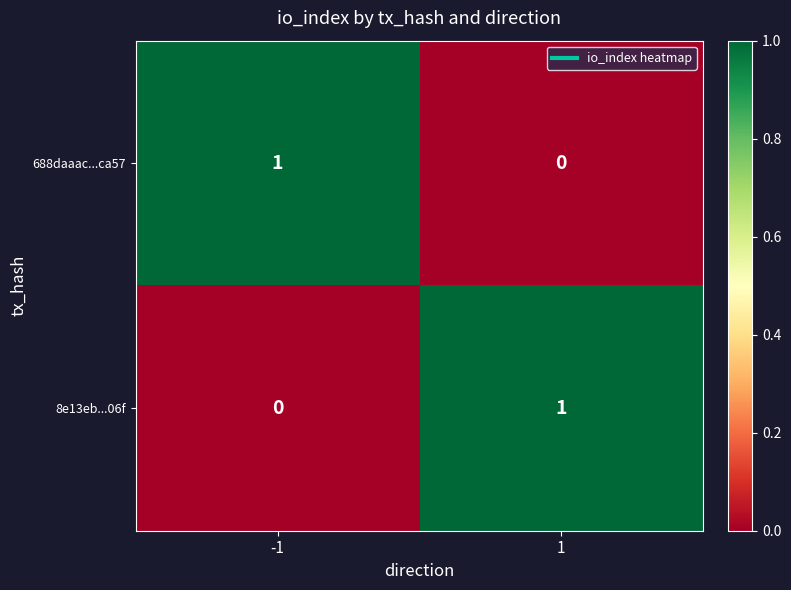

The 688daaac...ca57 series shows 1 at -1. True or false?

True